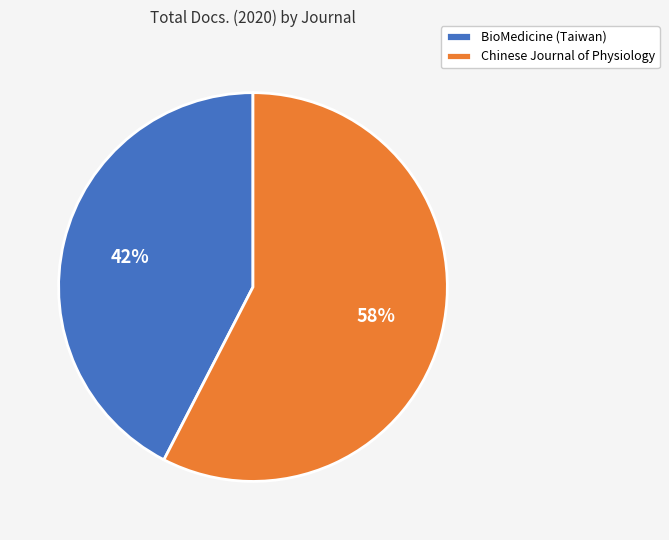

True or false: BioMedicine (Taiwan) accounts for 49% of the total.

False